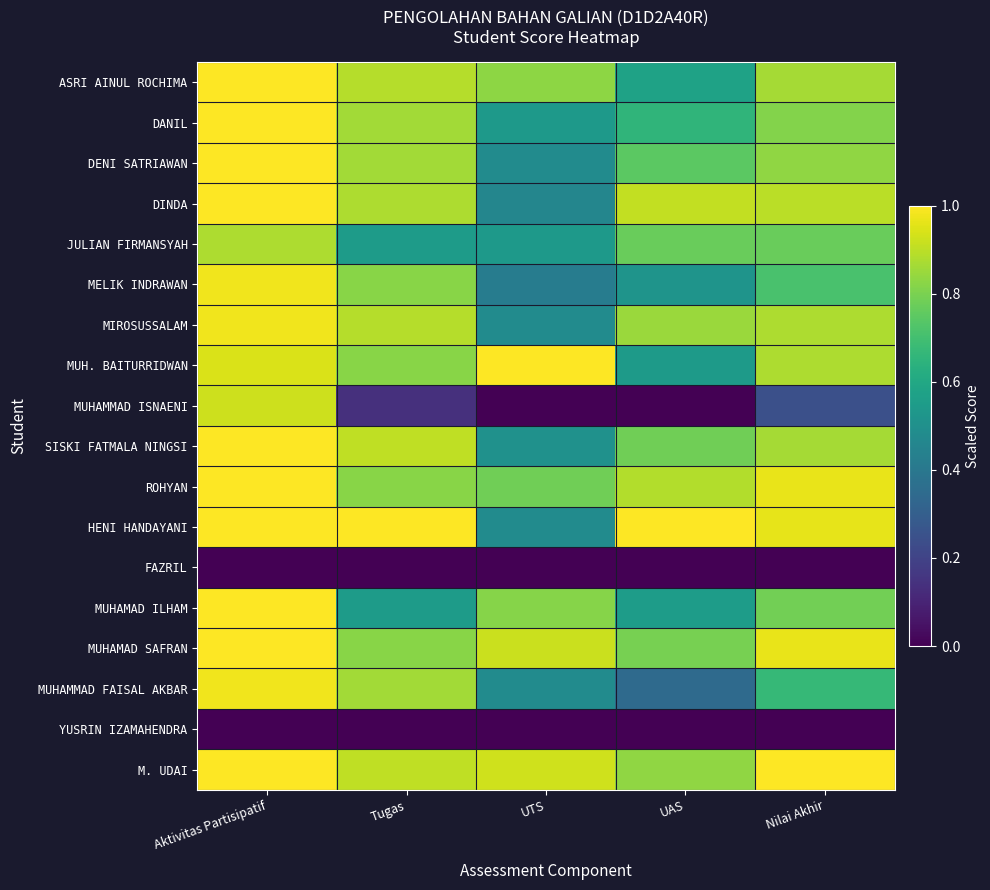

Reading left to right, transcribe all the data shown in this chart.

ASRI AINUL ROCHIMA: Aktivitas Partisipatif=1.0	Tugas=0.9	UTS=0.8	UAS=0.6	Nilai Akhir=0.9
DANIL: Aktivitas Partisipatif=1.0	Tugas=0.9	UTS=0.5	UAS=0.7	Nilai Akhir=0.8
DENI SATRIAWAN: Aktivitas Partisipatif=1.0	Tugas=0.9	UTS=0.5	UAS=0.7	Nilai Akhir=0.8
DINDA: Aktivitas Partisipatif=1.0	Tugas=0.9	UTS=0.5	UAS=0.9	Nilai Akhir=0.9
JULIAN FIRMANSYAH: Aktivitas Partisipatif=0.9	Tugas=0.5	UTS=0.5	UAS=0.8	Nilai Akhir=0.8
MELIK INDRAWAN: Aktivitas Partisipatif=1.0	Tugas=0.8	UTS=0.4	UAS=0.5	Nilai Akhir=0.7
MIROSUSSALAM: Aktivitas Partisipatif=1.0	Tugas=0.9	UTS=0.5	UAS=0.9	Nilai Akhir=0.9
MUH. BAITURRIDWAN: Aktivitas Partisipatif=0.9	Tugas=0.8	UTS=1.0	UAS=0.5	Nilai Akhir=0.9
MUHAMMAD ISNAENI: Aktivitas Partisipatif=0.9	Tugas=0.1	UTS=0.0	UAS=0.0	Nilai Akhir=0.2
SISKI FATMALA NINGSI: Aktivitas Partisipatif=1.0	Tugas=0.9	UTS=0.5	UAS=0.8	Nilai Akhir=0.9
ROHYAN: Aktivitas Partisipatif=1.0	Tugas=0.8	UTS=0.8	UAS=0.9	Nilai Akhir=1.0
HENI HANDAYANI: Aktivitas Partisipatif=1.0	Tugas=1.0	UTS=0.5	UAS=1.0	Nilai Akhir=1.0
FAZRIL: Aktivitas Partisipatif=0.0	Tugas=0.0	UTS=0.0	UAS=0.0	Nilai Akhir=0.0
MUHAMAD ILHAM: Aktivitas Partisipatif=1.0	Tugas=0.5	UTS=0.8	UAS=0.6	Nilai Akhir=0.8
MUHAMAD SAFRAN: Aktivitas Partisipatif=1.0	Tugas=0.8	UTS=0.9	UAS=0.8	Nilai Akhir=1.0
MUHAMMAD FAISAL AKBAR: Aktivitas Partisipatif=1.0	Tugas=0.9	UTS=0.5	UAS=0.3	Nilai Akhir=0.7
YUSRIN IZAMAHENDRA: Aktivitas Partisipatif=0.0	Tugas=0.0	UTS=0.0	UAS=0.0	Nilai Akhir=0.0
M. UDAI: Aktivitas Partisipatif=1.0	Tugas=0.9	UTS=0.9	UAS=0.8	Nilai Akhir=1.0